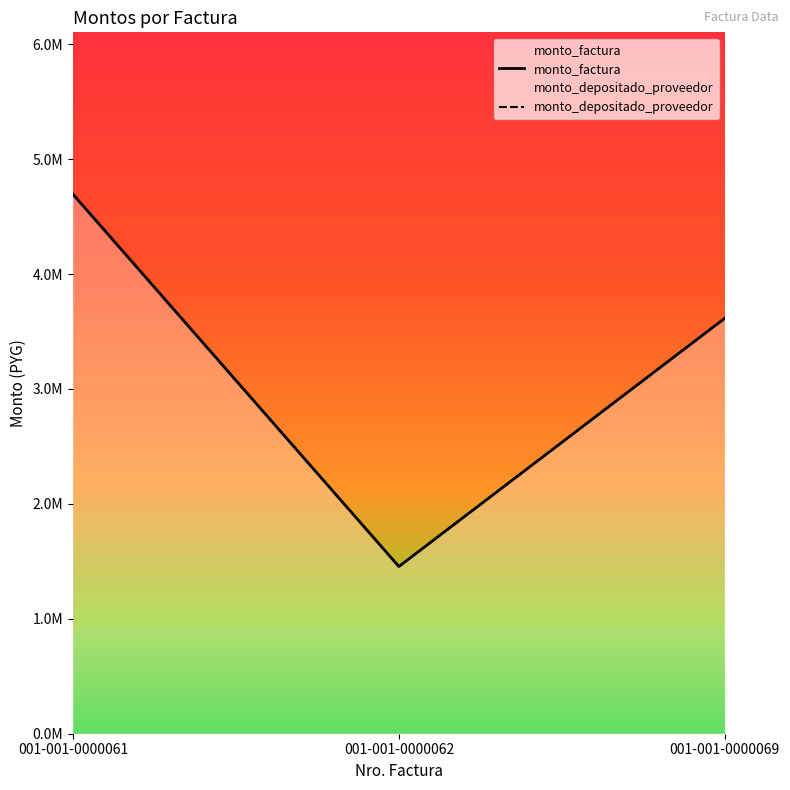

Reading right to left, transcribe all the data shown in this chart.

monto_factura: 001-001-0000069=3616000	001-001-0000062=1455000	001-001-0000061=4695000
monto_depositado_proveedor: 001-001-0000069=3616000	001-001-0000062=1455000	001-001-0000061=4695000